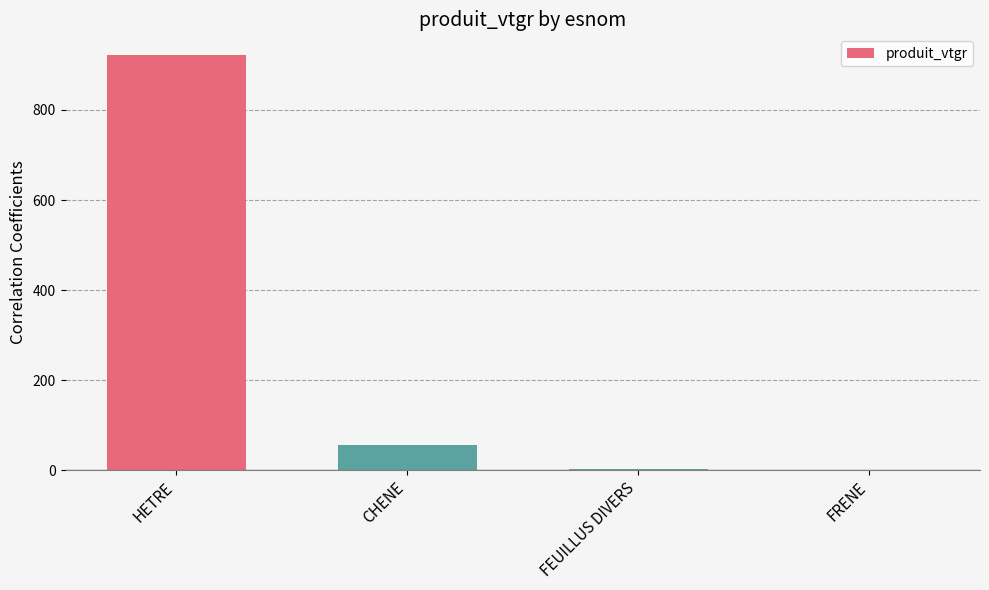

Are the bars grouped side by side (vs. stacked)?

No